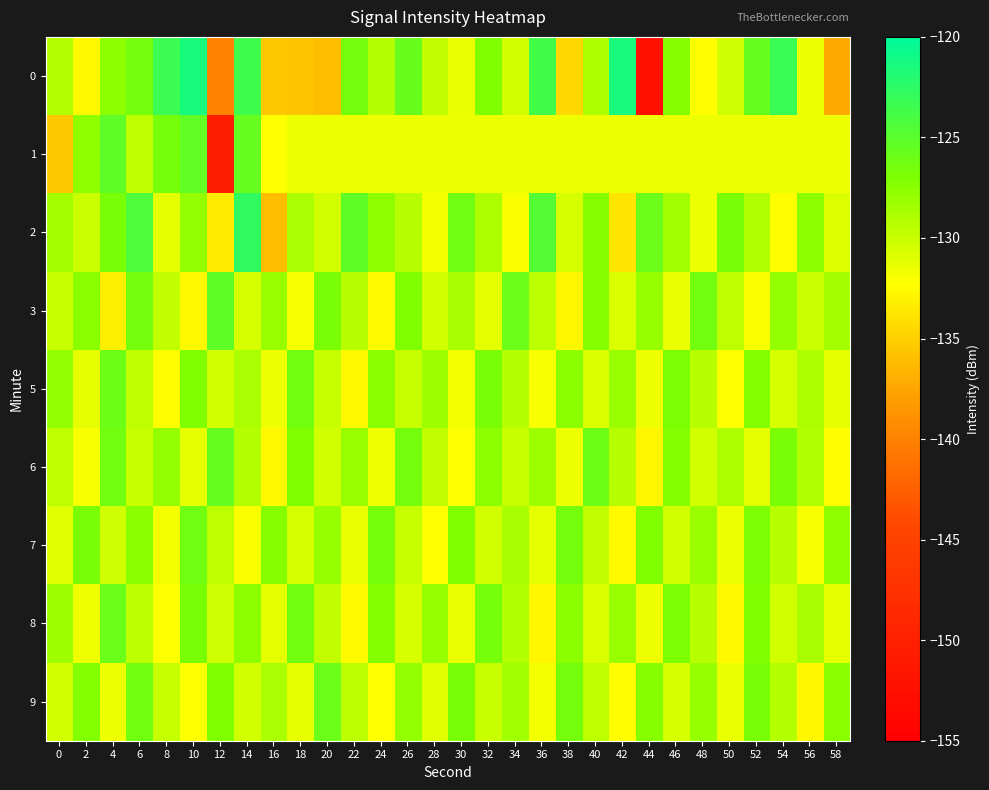

Reading left to right, what are all the values shown in this chart?

0: 0=-129.2	2=-132.7	4=-127.7	6=-126.6	8=-123.3	10=-121.5	12=-140.0	14=-123.6	16=-135.5	18=-135.6	20=-136.0	22=-126.5	24=-129.2	26=-125.9	28=-129.8	30=-131.5	32=-127.0	34=-130.5	36=-123.7	38=-134.4	40=-128.9	42=-121.5	44=-152.4	46=-127.2	48=-132.4	50=-130.3	52=-125.6	54=-123.2	56=-131.5	58=-137.2
1: 0=-135.6	2=-127.7	4=-125.2	6=-129.6	8=-126.7	10=-125.5	12=-150.5	14=-125.7	16=-132.2	18=-131.5	20=-131.5	22=-131.5	24=-131.5	26=-131.5	28=-131.5	30=-131.5	32=-131.5	34=-131.5	36=-131.5	38=-131.5	40=-131.5	42=-131.5	44=-131.5	46=-131.5	48=-131.5	50=-131.5	52=-131.5	54=-131.5	56=-131.5	58=-131.5
2: 0=-128.5	2=-130.2	4=-126.8	6=-124.3	8=-131.1	10=-127.9	12=-133.4	14=-122.6	16=-136.1	18=-128.8	20=-130.5	22=-125.3	24=-127.7	26=-129.4	28=-131.8	30=-126.2	32=-128.9	34=-132.1	36=-124.7	38=-130.6	40=-127.3	42=-133.8	44=-125.9	46=-128.4	48=-131.5	50=-126.7	52=-129.1	54=-132.4	56=-127.6	58=-130.9
3: 0=-130.1	2=-127.4	4=-133.2	6=-126.5	8=-129.8	10=-132.7	12=-125.3	14=-130.6	16=-128.2	18=-131.9	20=-126.8	22=-129.3	24=-132.5	26=-127.1	28=-130.4	30=-128.7	32=-131.2	34=-126.0	36=-129.5	38=-132.8	40=-127.3	42=-130.7	44=-128.0	46=-131.4	48=-126.3	50=-129.6	52=-132.1	54=-127.8	56=-130.2	58=-128.5
5: 0=-127.9	2=-131.3	4=-126.1	6=-129.7	8=-132.4	10=-127.0	12=-130.5	14=-128.8	16=-131.6	18=-126.4	20=-129.9	22=-132.7	24=-127.5	26=-130.0	28=-128.3	30=-131.8	32=-126.7	34=-129.2	36=-132.0	38=-127.4	40=-130.8	42=-128.1	44=-131.5	46=-126.9	48=-129.4	50=-132.3	52=-127.2	54=-130.6	56=-128.9	58=-131.1
6: 0=-129.6	2=-132.0	4=-126.4	6=-130.1	8=-127.8	10=-131.3	12=-125.7	14=-129.2	16=-132.6	18=-127.0	20=-130.4	22=-128.1	24=-131.7	26=-126.5	28=-129.8	30=-132.2	32=-127.6	34=-130.0	36=-128.3	38=-131.5	40=-126.1	42=-129.4	44=-132.8	46=-127.2	48=-130.5	50=-128.9	52=-131.3	54=-126.7	56=-129.1	58=-132.4
7: 0=-131.0	2=-126.8	4=-130.3	6=-127.5	8=-131.8	10=-126.2	12=-129.7	14=-132.1	16=-127.3	18=-130.6	20=-128.0	22=-131.4	24=-126.6	26=-129.9	28=-132.3	30=-127.0	32=-130.4	34=-128.7	36=-131.2	38=-126.5	40=-129.8	42=-132.5	44=-127.1	46=-130.5	48=-128.2	50=-131.6	52=-126.9	54=-129.3	56=-132.0	58=-127.7
8: 0=-128.3	2=-131.7	4=-126.0	6=-129.5	8=-132.2	10=-126.8	12=-130.3	14=-127.6	16=-131.1	18=-126.3	20=-129.8	22=-132.5	24=-127.2	26=-130.6	28=-128.0	30=-131.4	32=-126.6	34=-129.1	36=-132.8	38=-127.4	40=-130.7	42=-128.1	44=-131.5	46=-126.9	48=-129.3	50=-132.6	52=-127.0	54=-130.4	56=-128.7	58=-131.2
9: 0=-130.5	2=-127.2	4=-131.6	6=-126.4	8=-129.9	10=-132.3	12=-127.1	14=-130.4	16=-128.8	18=-131.3	20=-126.0	22=-129.5	24=-132.2	26=-127.8	28=-131.0	30=-126.7	32=-130.1	34=-128.4	36=-131.8	38=-126.5	40=-129.7	42=-132.4	44=-127.3	46=-130.6	48=-128.0	50=-131.4	52=-126.8	54=-129.2	56=-132.8	58=-127.5